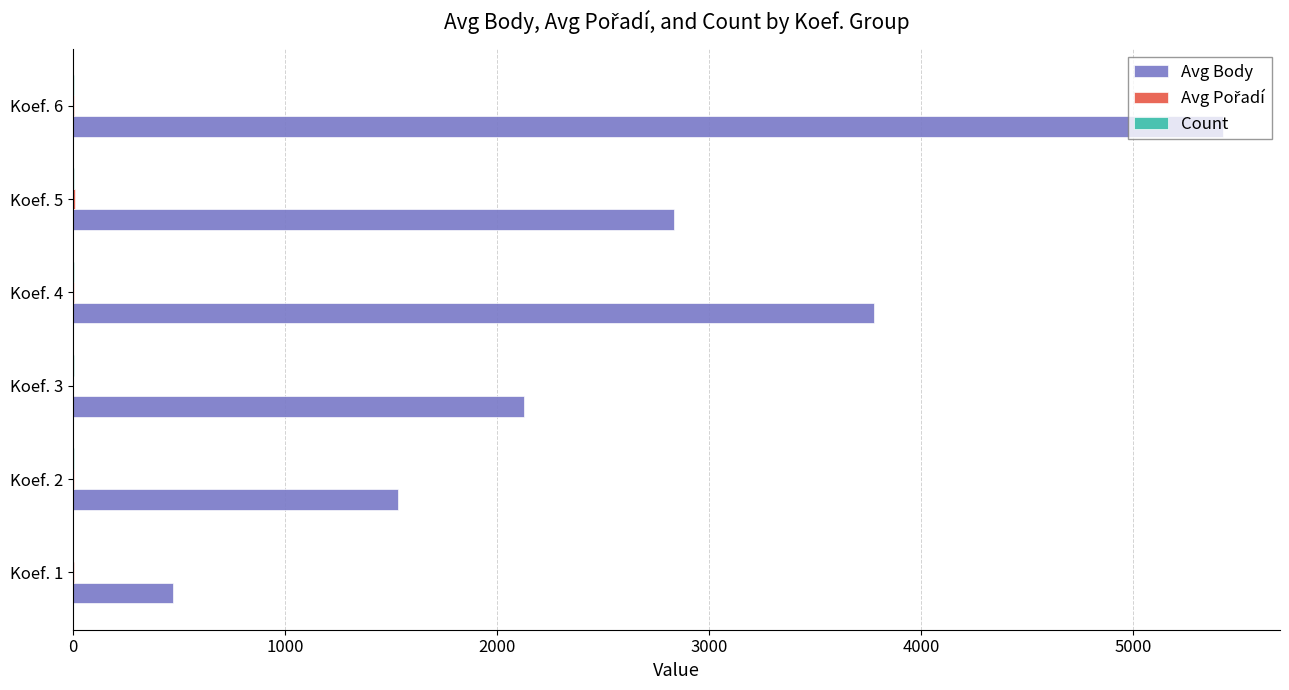

What is the sum of all Avg Body values?

16157.5